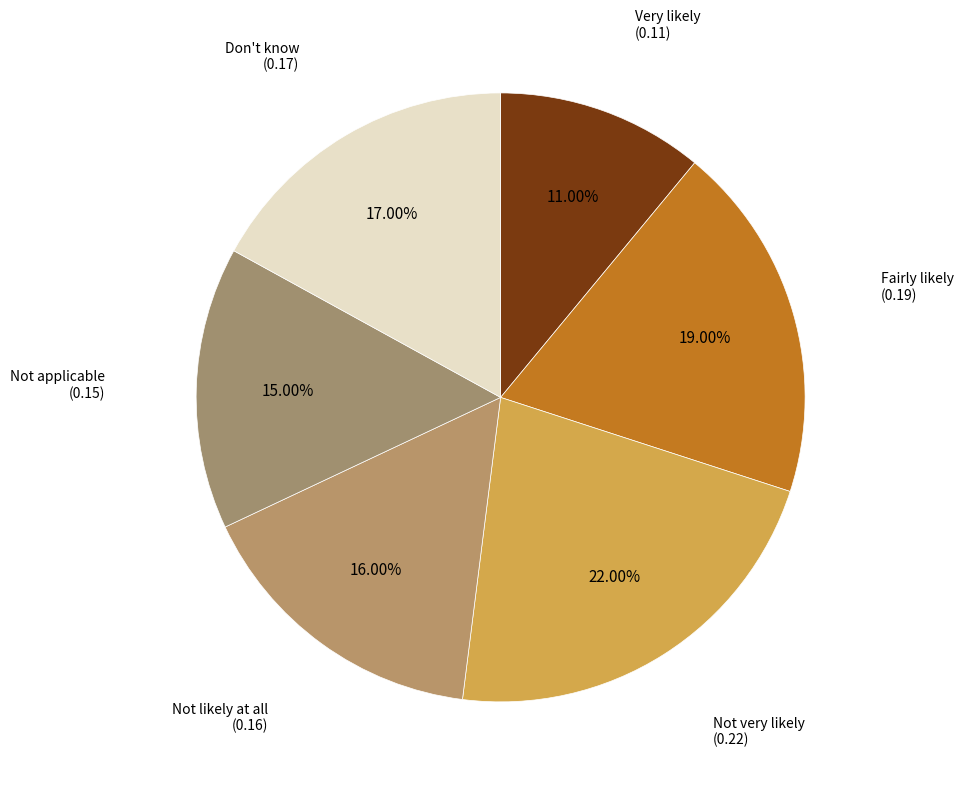

How many slices are in this pie chart?

6